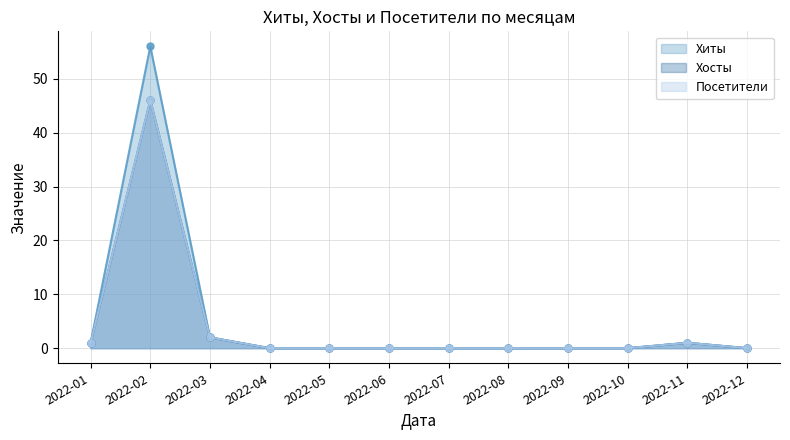

Reading right to left, extract all data points from this chart.

Хиты: 2022-12=0	2022-11=1	2022-10=0	2022-09=0	2022-08=0	2022-07=0	2022-06=0	2022-05=0	2022-04=0	2022-03=2	2022-02=56	2022-01=1
Хосты: 2022-12=0	2022-11=1	2022-10=0	2022-09=0	2022-08=0	2022-07=0	2022-06=0	2022-05=0	2022-04=0	2022-03=2	2022-02=46	2022-01=1
Посетители: 2022-12=0	2022-11=1	2022-10=0	2022-09=0	2022-08=0	2022-07=0	2022-06=0	2022-05=0	2022-04=0	2022-03=2	2022-02=46	2022-01=1